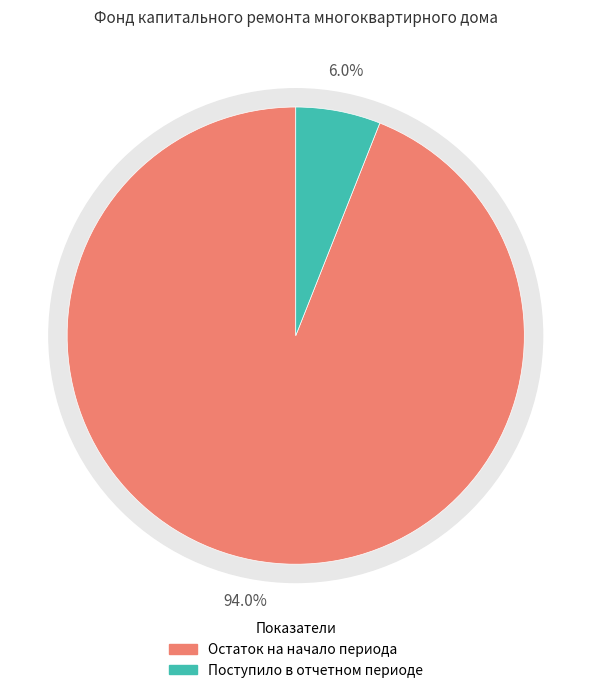

To the nearest percent, what portion does Остаток на начало периода represent?

94%